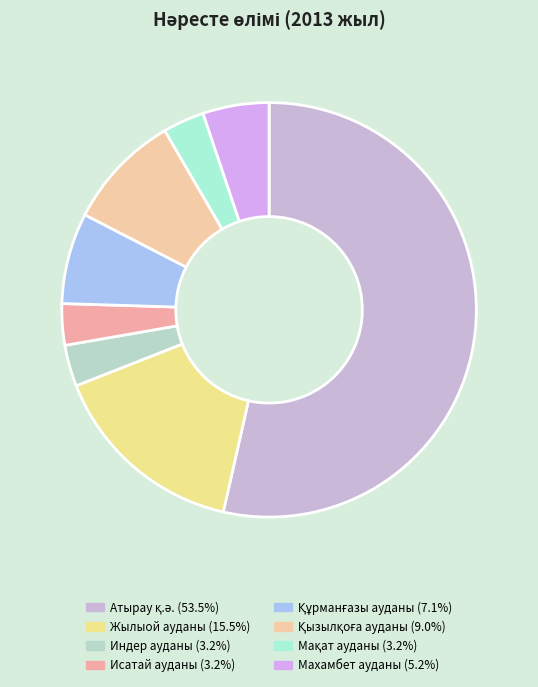

Is Атырау қ.ә. the majority of the pie?

Yes